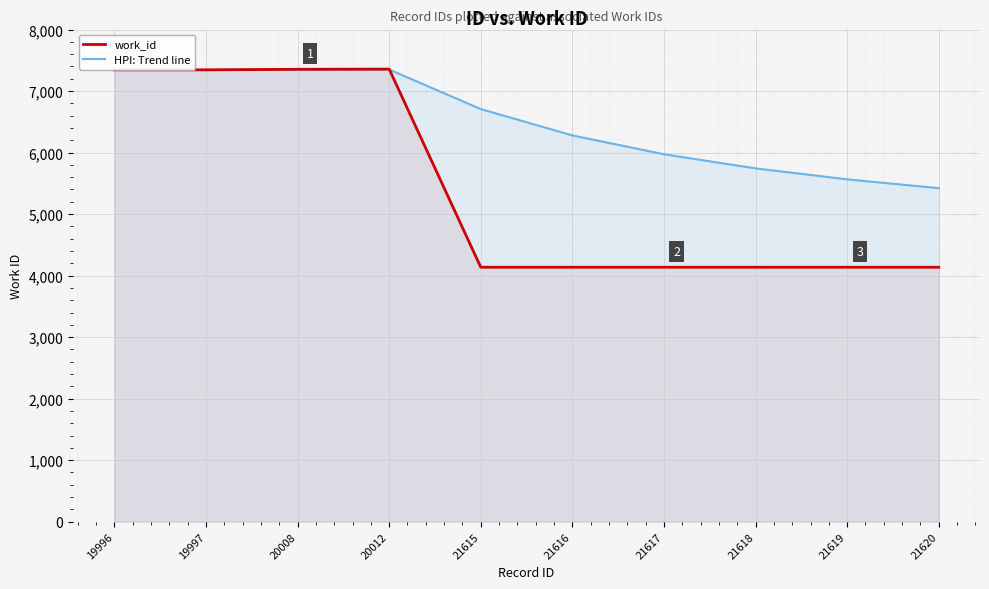

True or false: work_id and HPI: Trend line cross at least once.

True